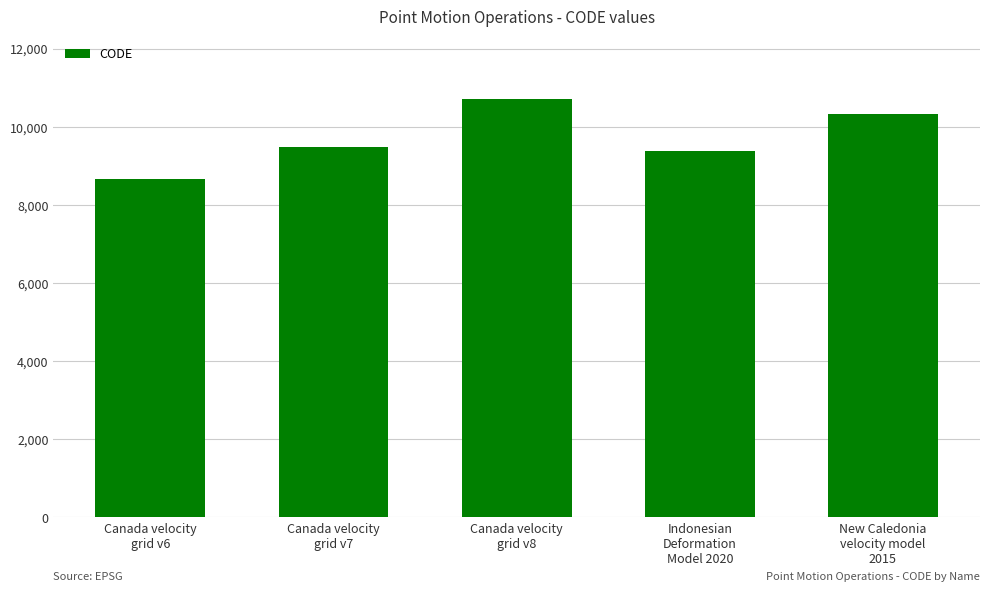

How many bars are there in total?

5